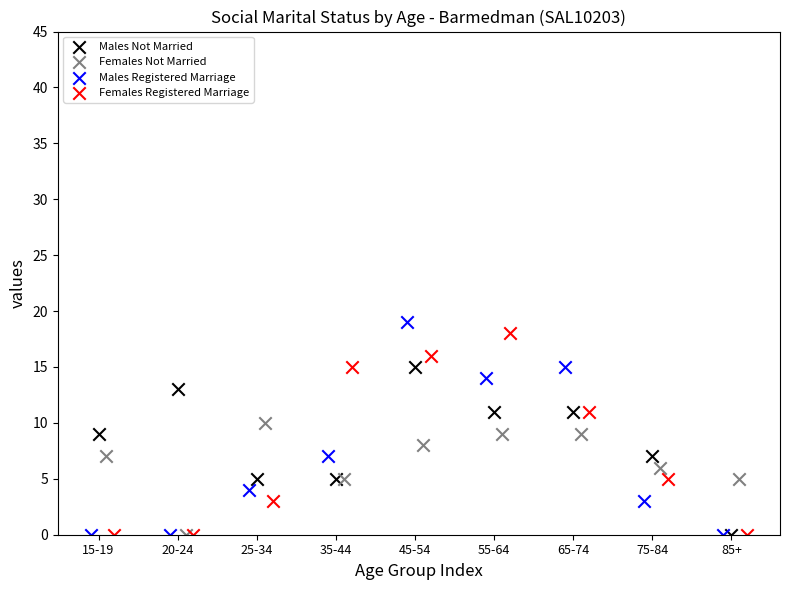

What are all the series names shown in the legend?

Males Not Married, Females Not Married, Males Registered Marriage, Females Registered Marriage